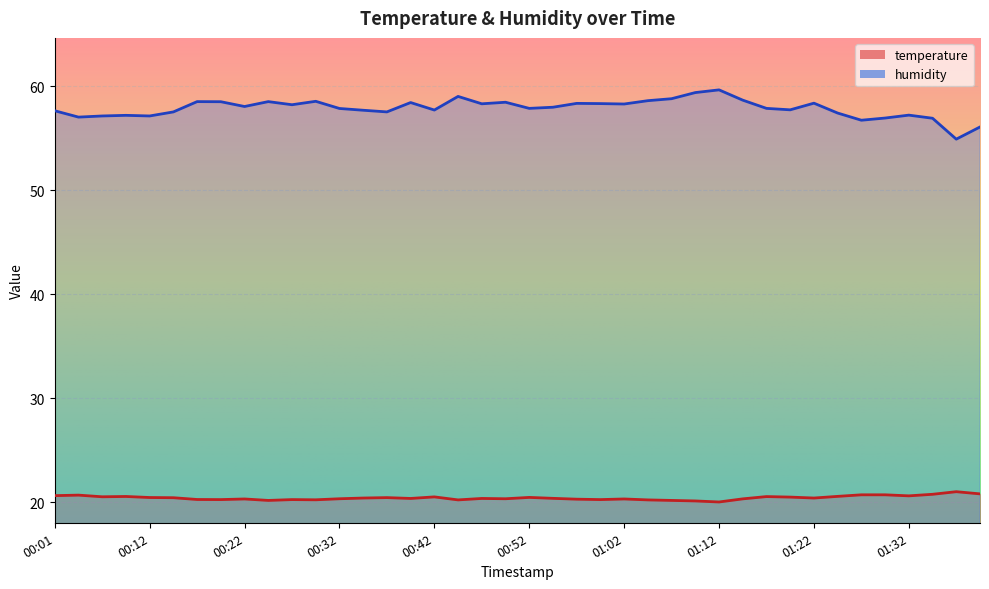

Which category has the highest value across all series?

01:12